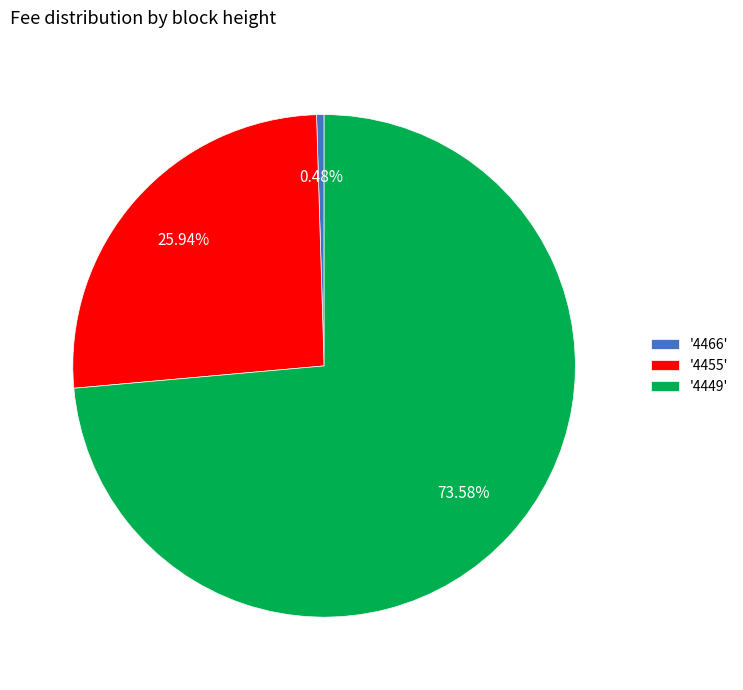

Combined, do '4449' and '4455' account for over 50%?

Yes